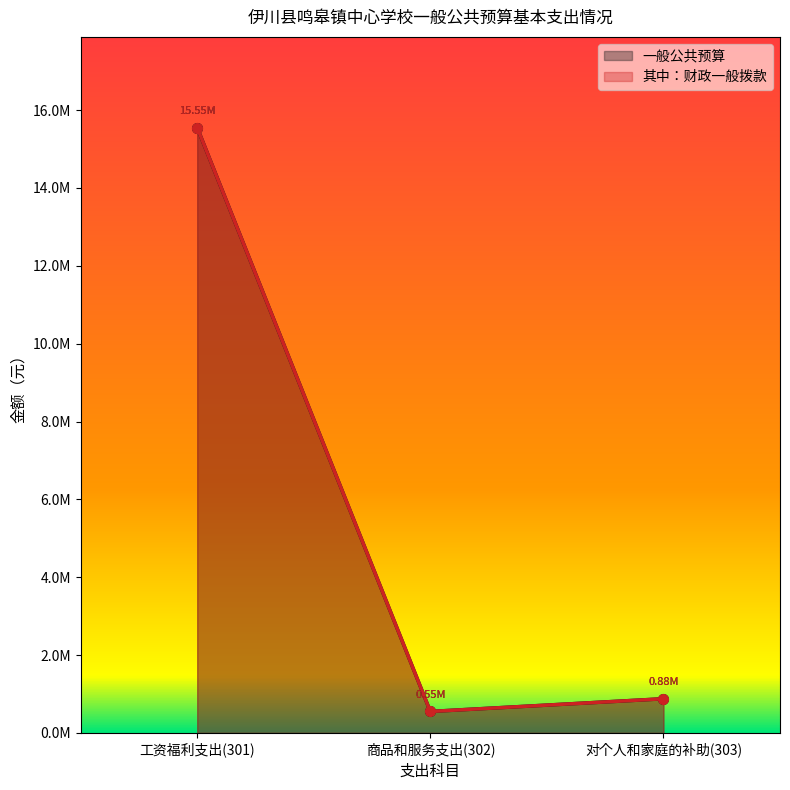

Rank the categories by 其中：财政一般拨款 value from highest to lowest.

工资福利支出(301), 对个人和家庭的补助(303), 商品和服务支出(302)